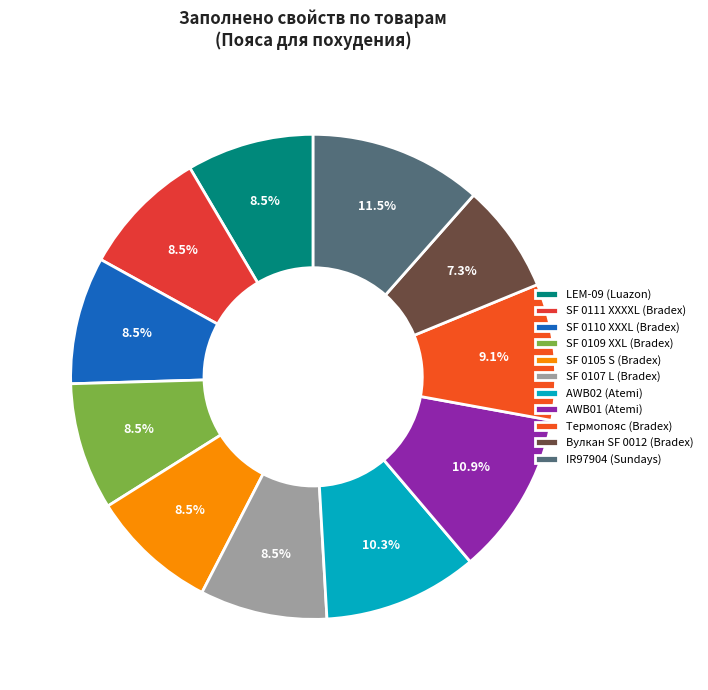

To the nearest percent, what is the combined percentage of Термопояс (Bradex) and SF 0109 XXL (Bradex)?

18%